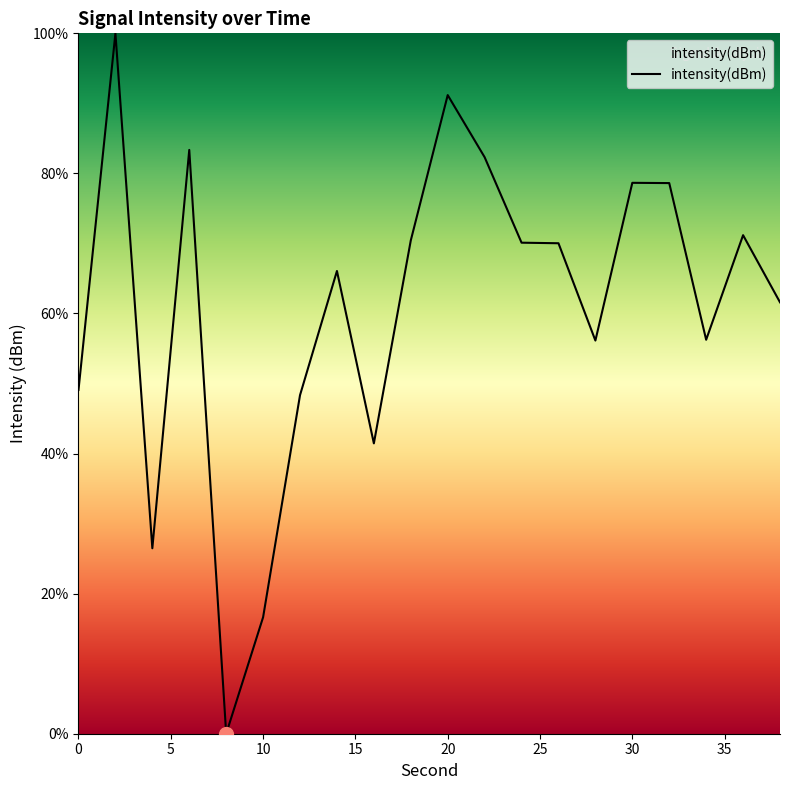

What is the maximum value shown in the chart?

100.0